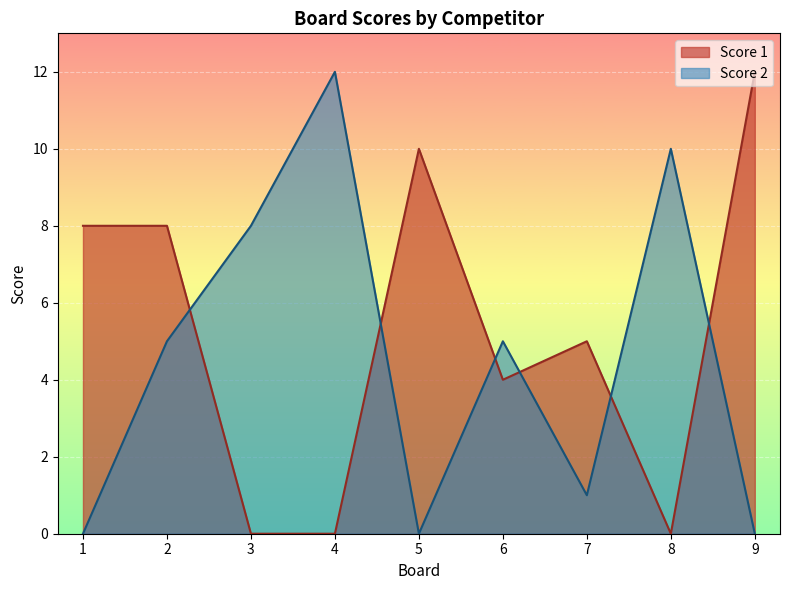

At which category does Score 2 reach its first local peak?

4